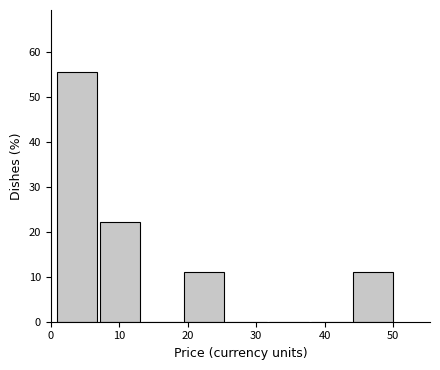

Reading left to right, transcribe this chart: for each bar, give the range it covers on the x-axis and its height. Neither the bar edges nor the heights are printed on the chart, so give them approximately, as read against the axes.

1 to 7: 56
7 to 13: 22
13 to 19: 0
19 to 26: 11
26 to 32: 0
32 to 38: 0
38 to 44: 0
44 to 50: 11